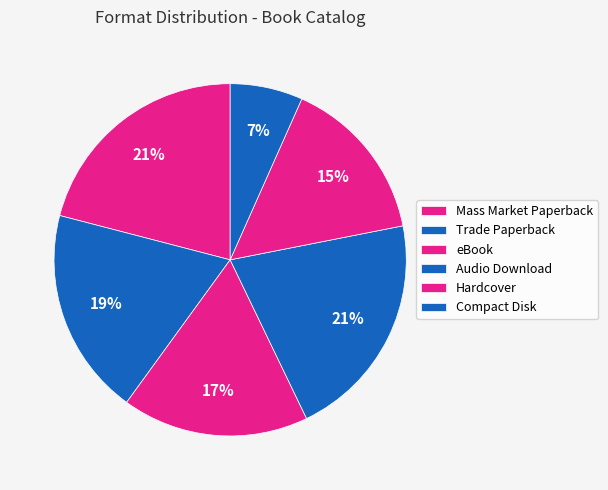

How many slices are in this pie chart?

6